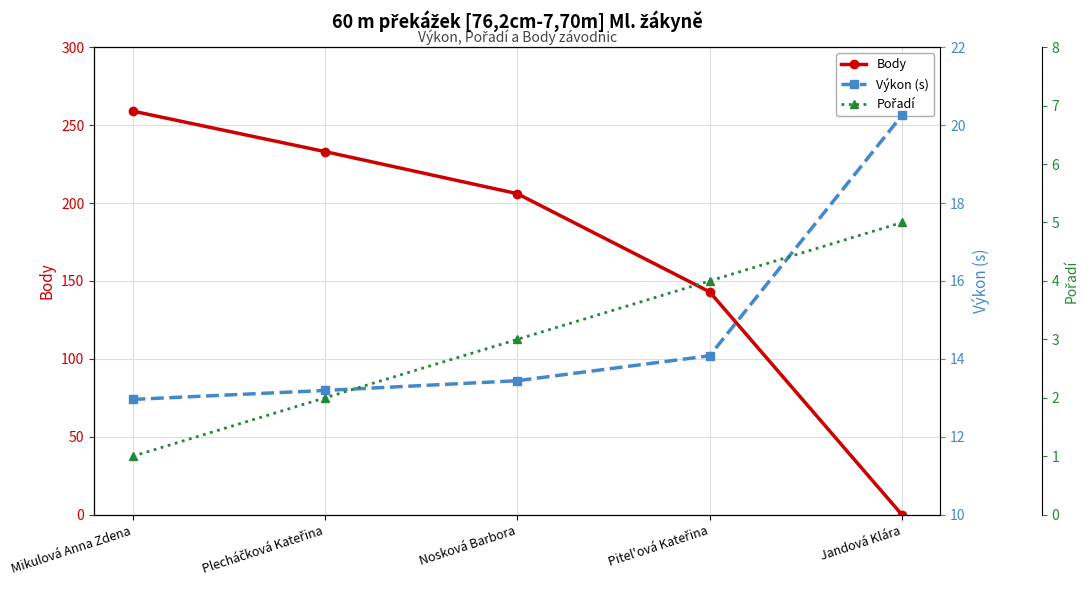

Rank the categories by Body value from highest to lowest.

Mikulová Anna Zdena, Plecháčková Kateřina, Nosková Barbora, Pitel'ová Kateřina, Jandová Klára